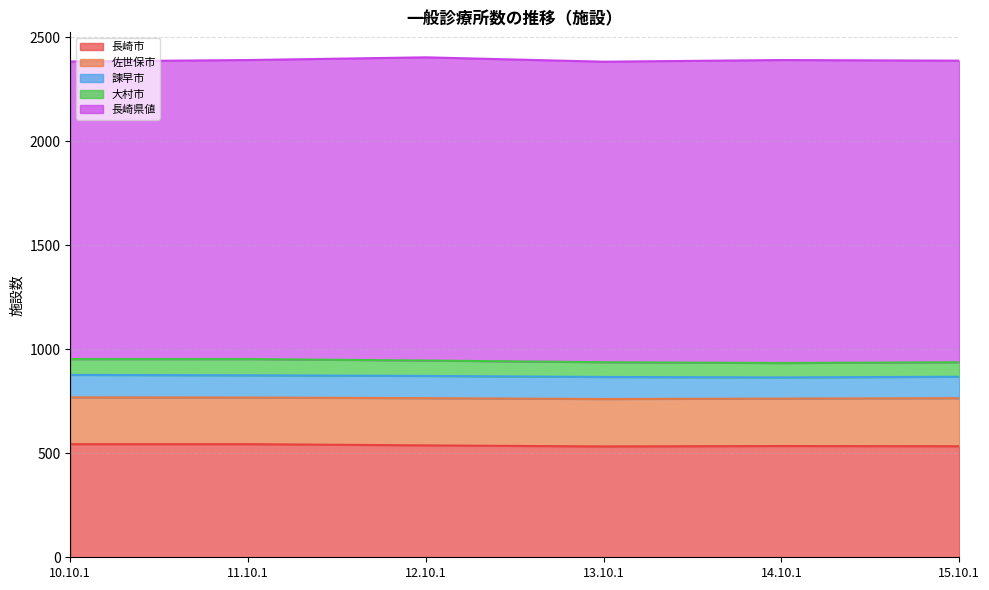

How many values in the 佐世保市 series are below 228?

3